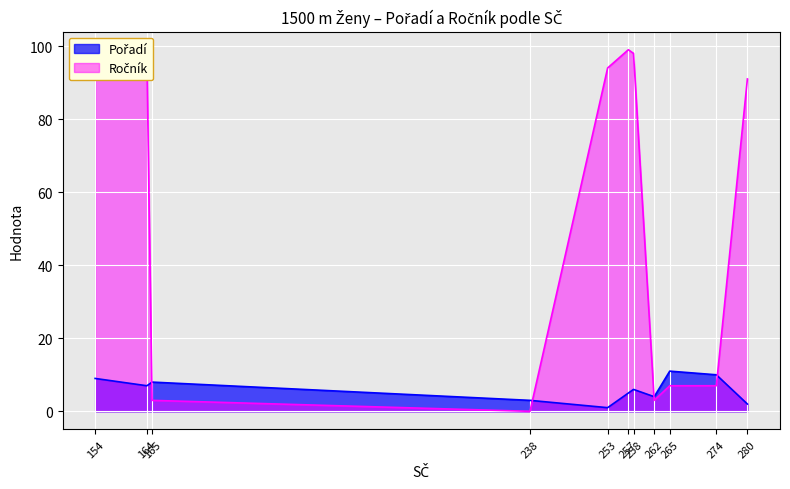

True or false: Pořadí has a value of 2 at 253.

False